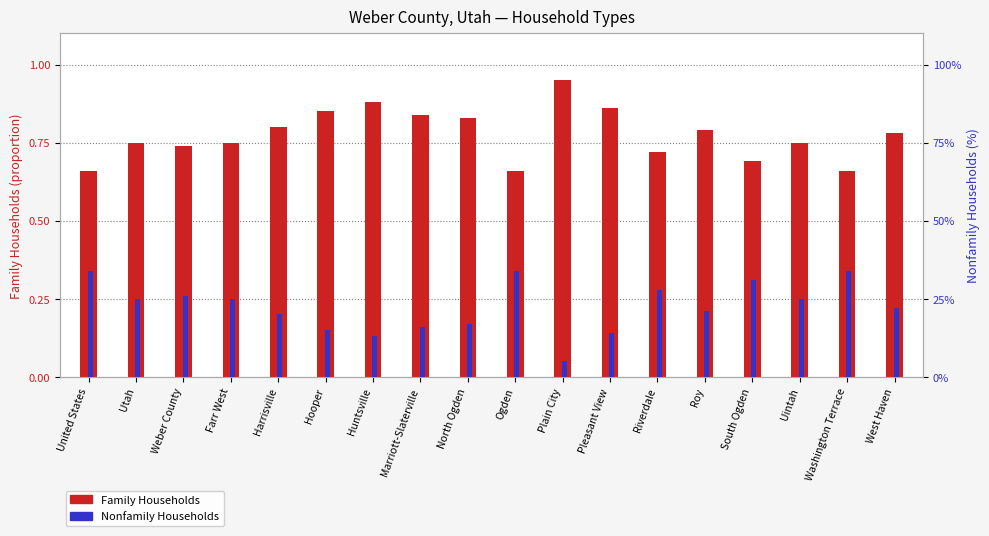

Rank the series by their maximum value, from lowest to highest.

Nonfamily Households, Family Households